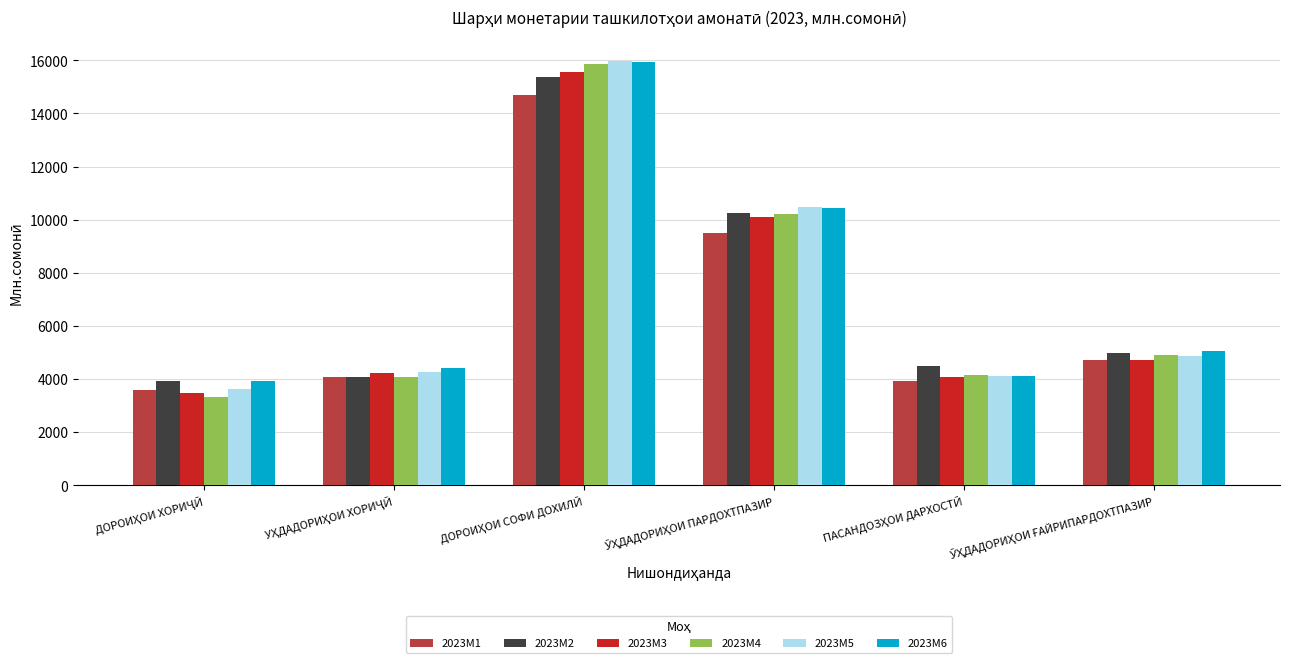

What are all the series names shown in the legend?

2023M1, 2023M2, 2023M3, 2023M4, 2023M5, 2023M6